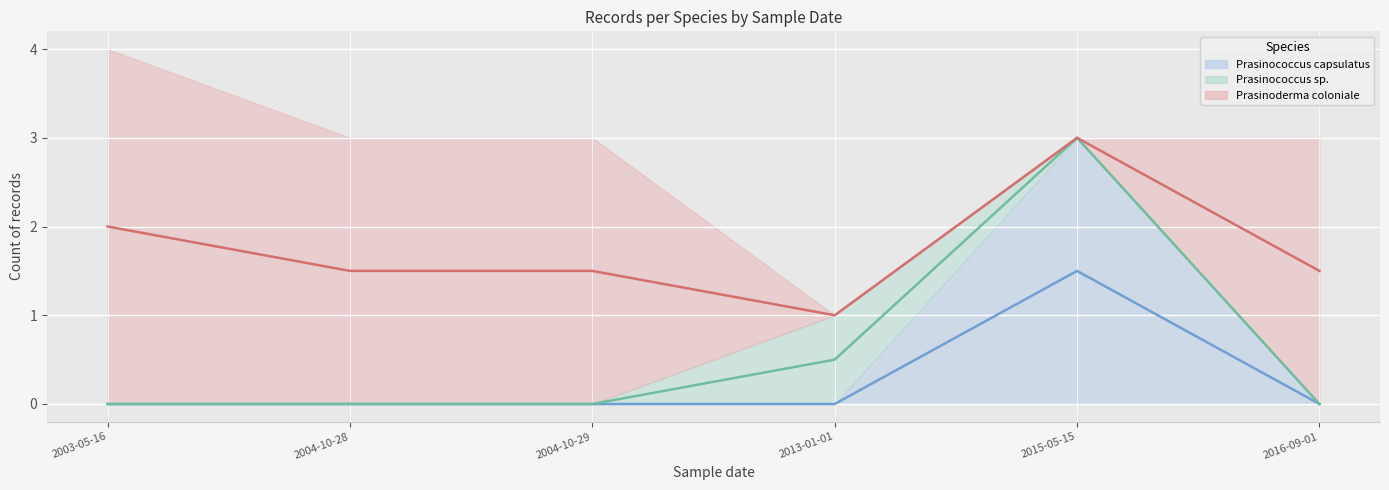

True or false: Prasinoderma coloniale (mid) has a value of 1.5 at 2004-10-29.

True